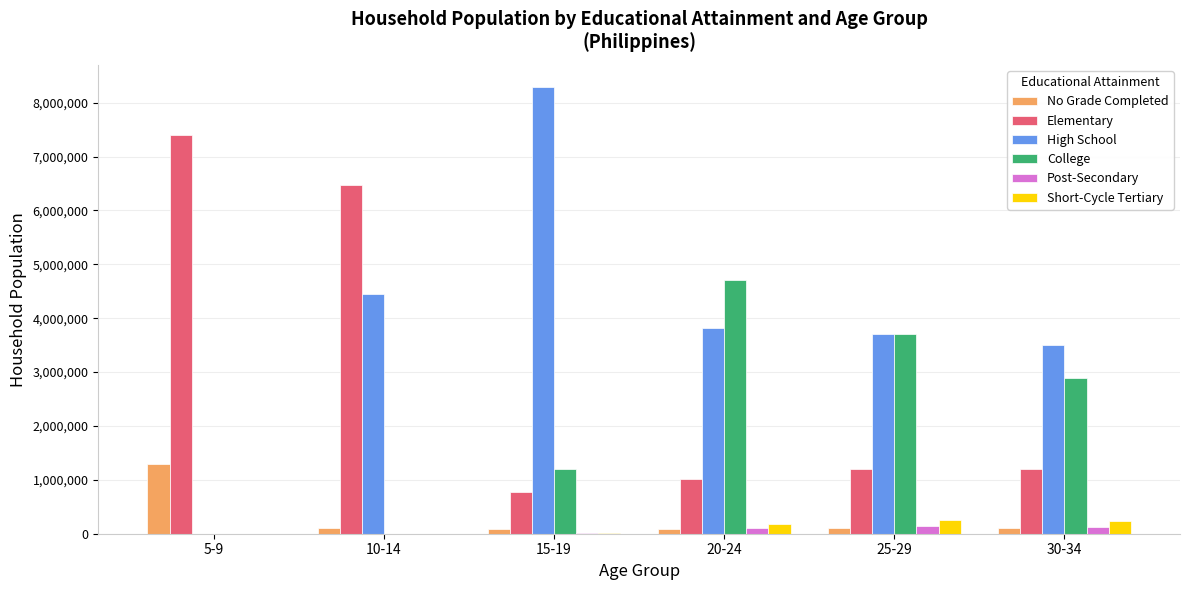

Where is College nearest to the value 2357196?

30-34